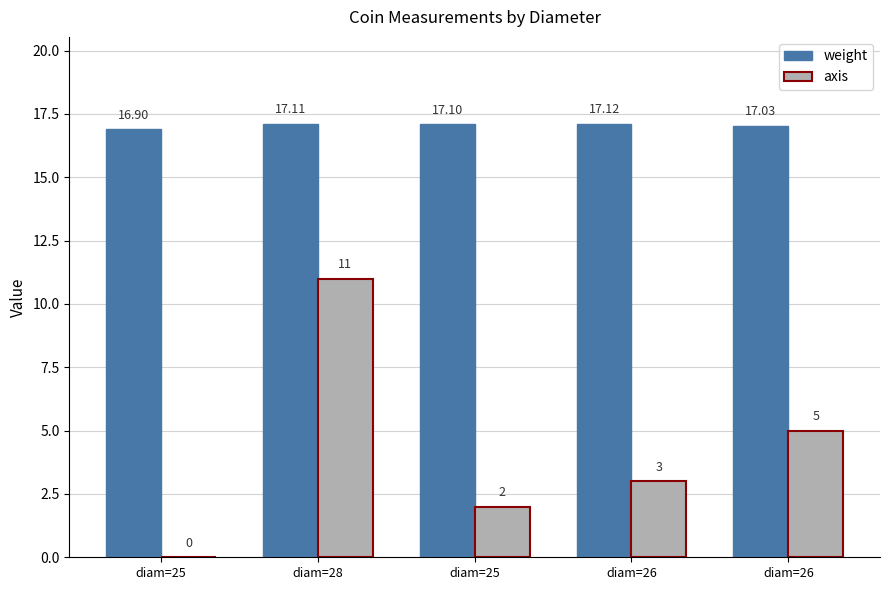

How many data points does each series have?

5